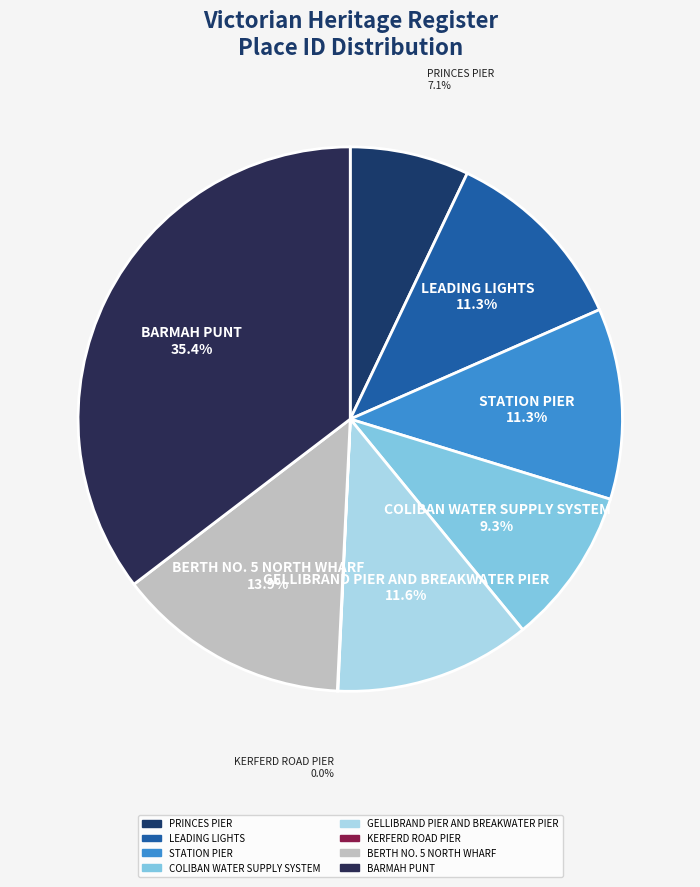

Which has a higher value, BARMAH PUNT or STATION PIER?

BARMAH PUNT